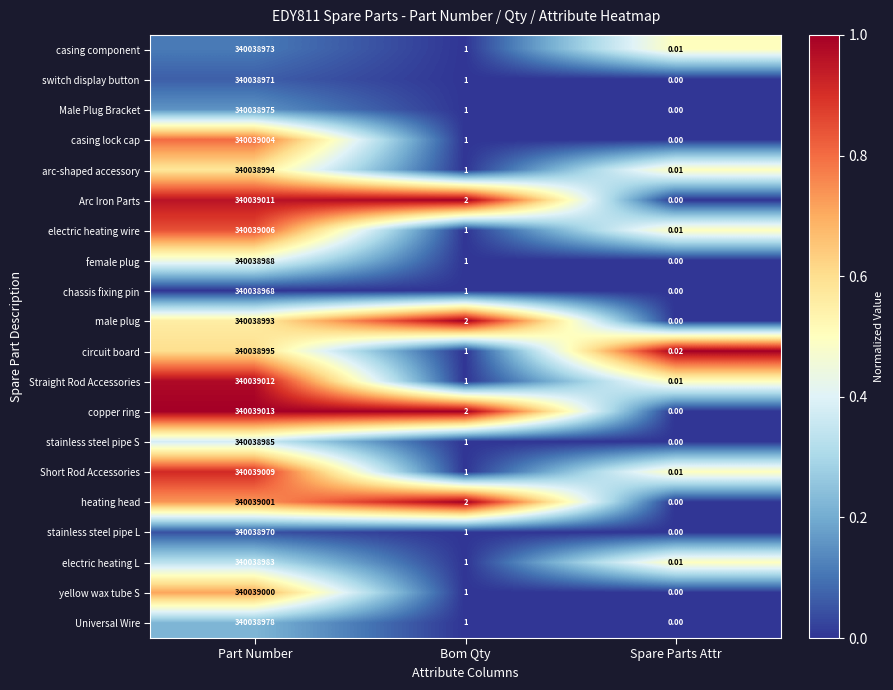

Rank the series by their maximum value, from lowest to highest.

chassis fixing pin, stainless steel pipe L, switch display button, casing component, Male Plug Bracket, Universal Wire, electric heating L, stainless steel pipe S, female plug, male plug, arc-shaped accessory, circuit board, yellow wax tube S, heating head, casing lock cap, electric heating wire, Short Rod Accessories, Arc Iron Parts, Straight Rod Accessories, copper ring